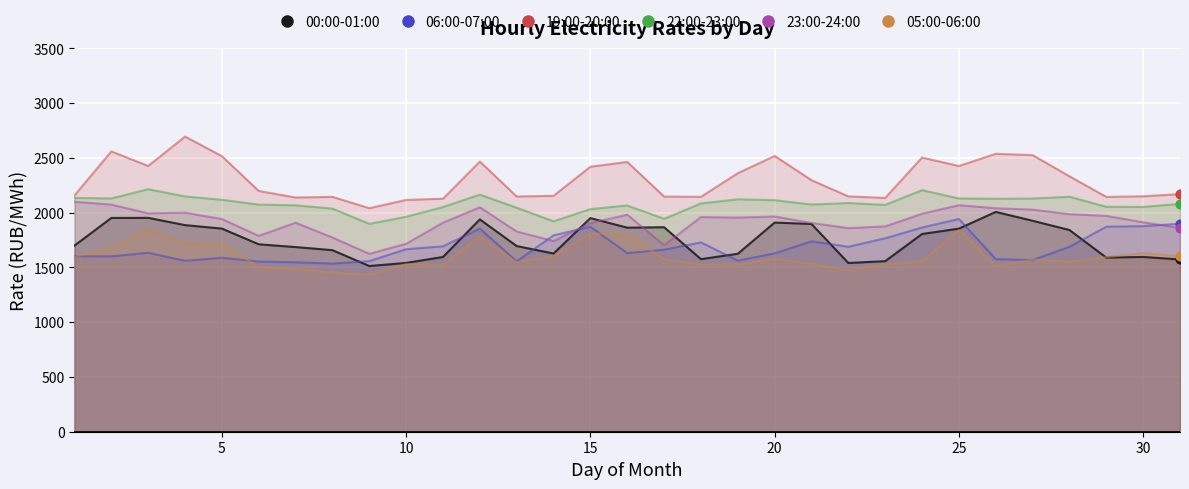

Is the value of 06:00-07:00 at 20 greater than the value of 19:00-20:00 at 24?

No